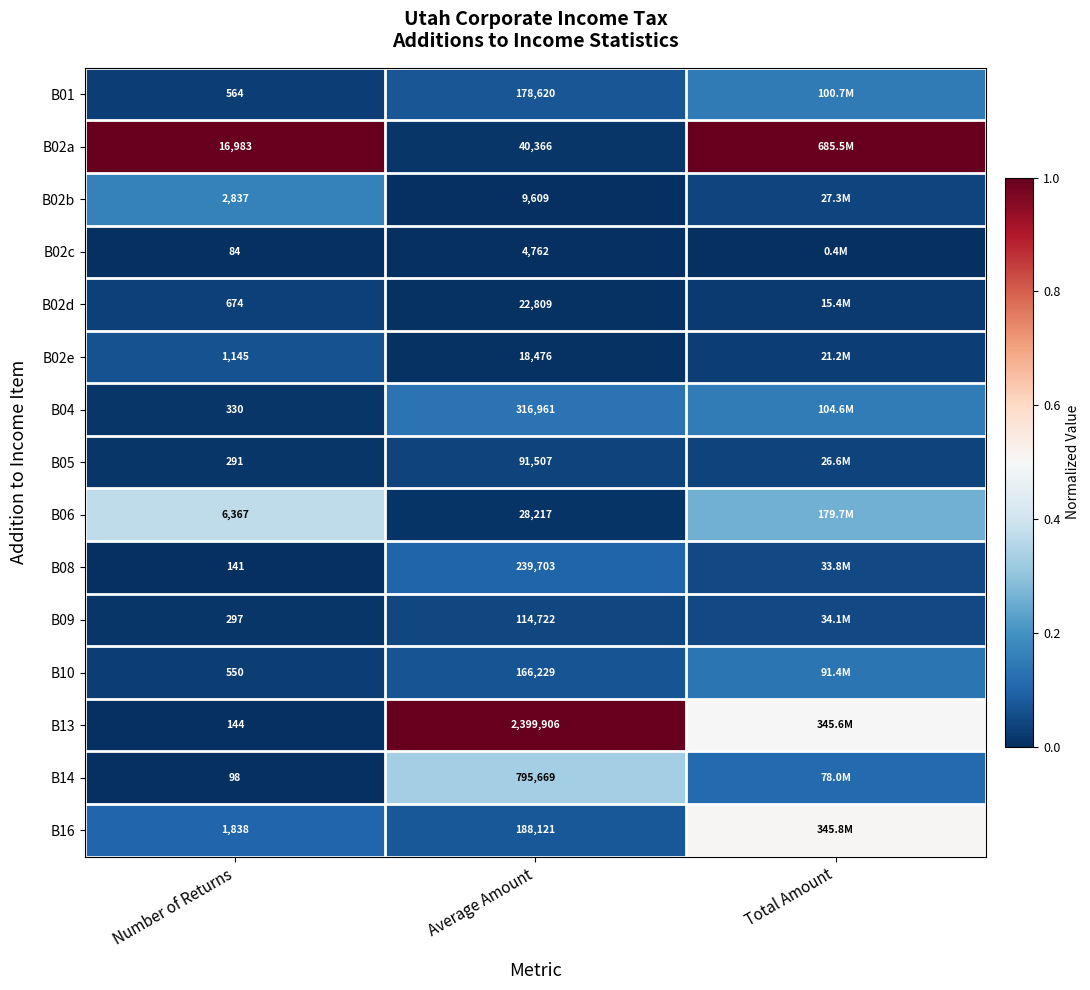

Is the value of B02b at Average Amount greater than the value of B14 at Number of Returns?

Yes